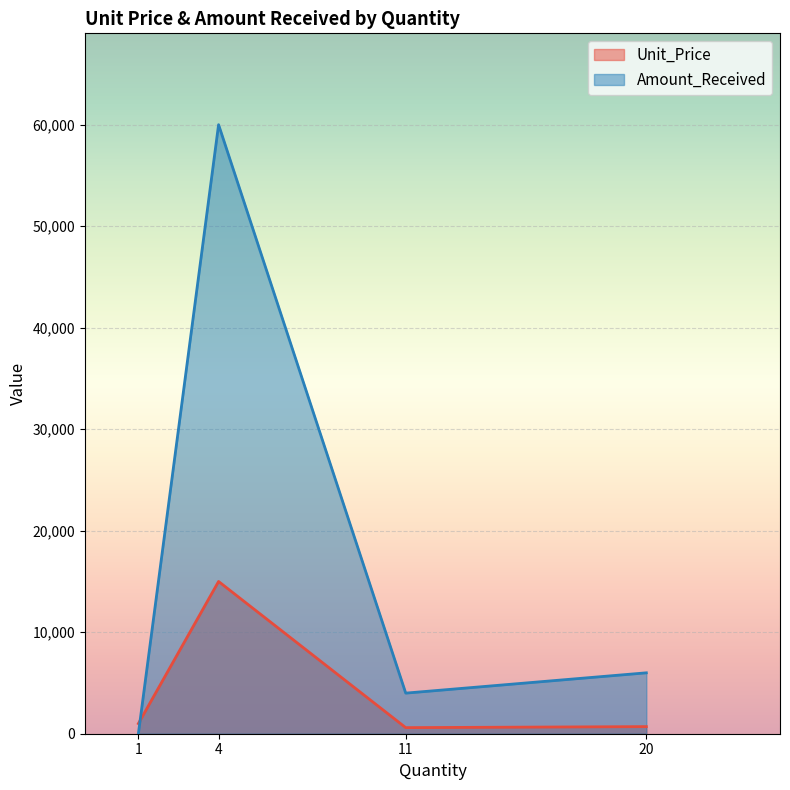

How many data points in Amount_Received are less than 6000?

2